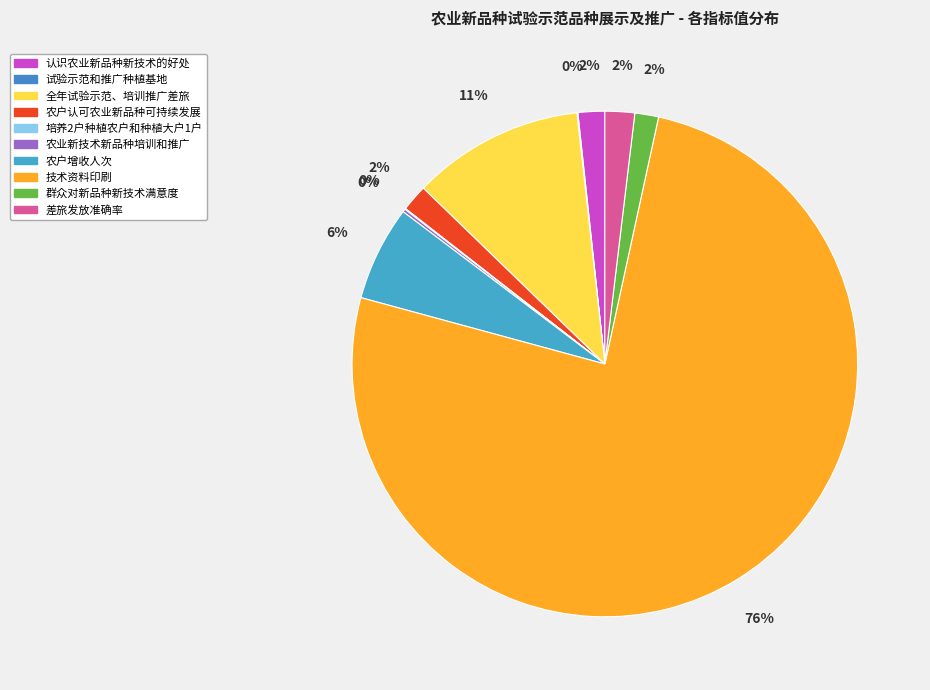

What is the largest slice in the pie chart?

技术资料印刷